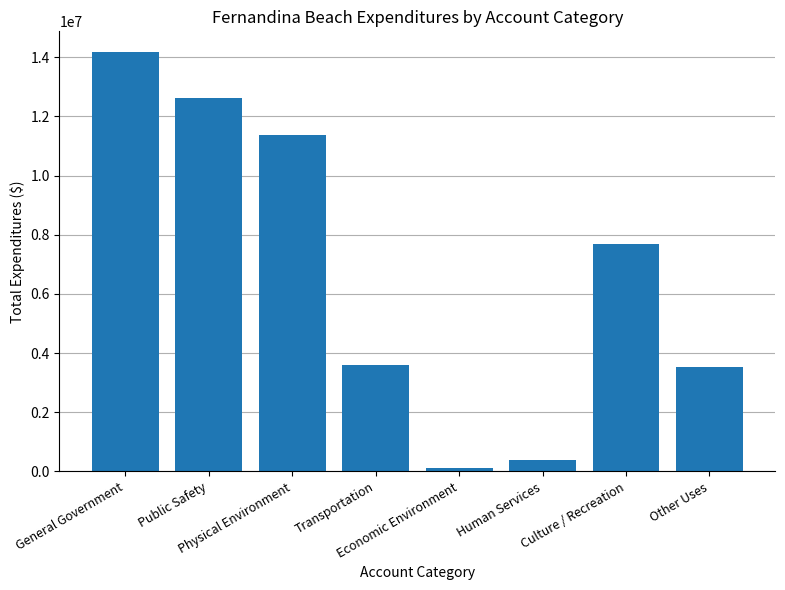

Does the chart contain any negative values?

No